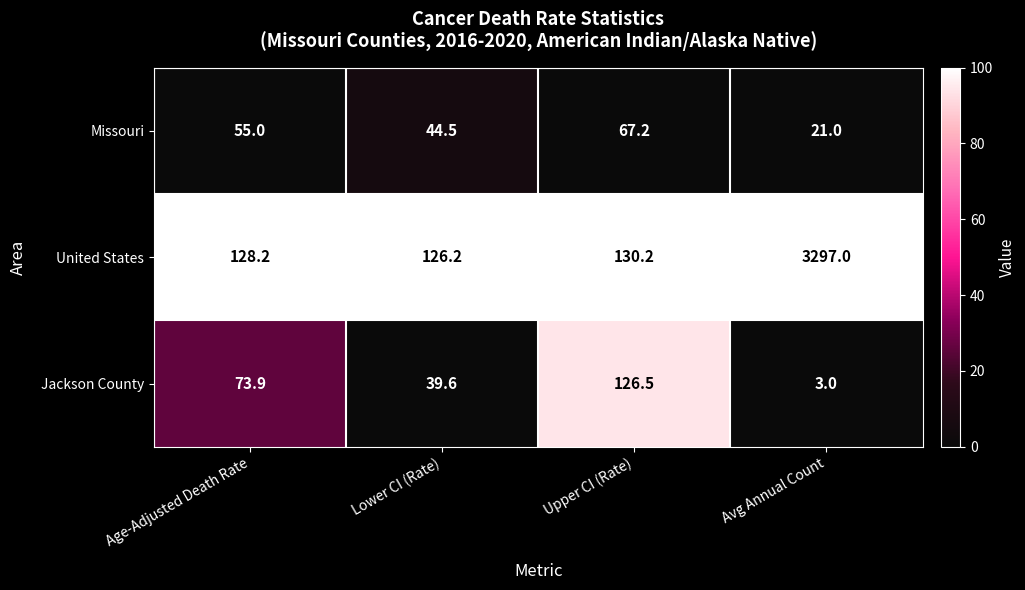

What is the difference between the maximum and minimum values in the Missouri series?

46.2